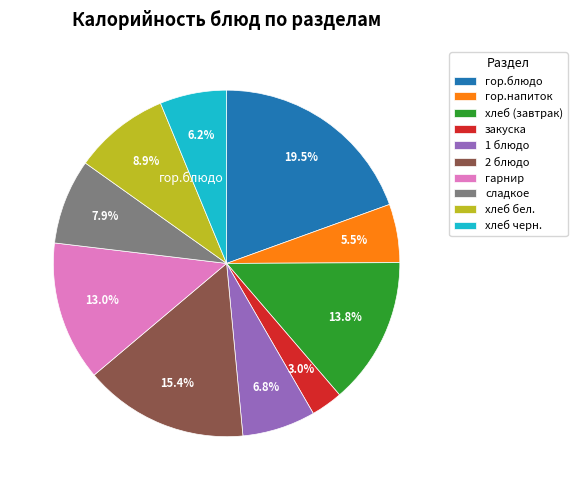

Is there a majority slice in this chart?

No